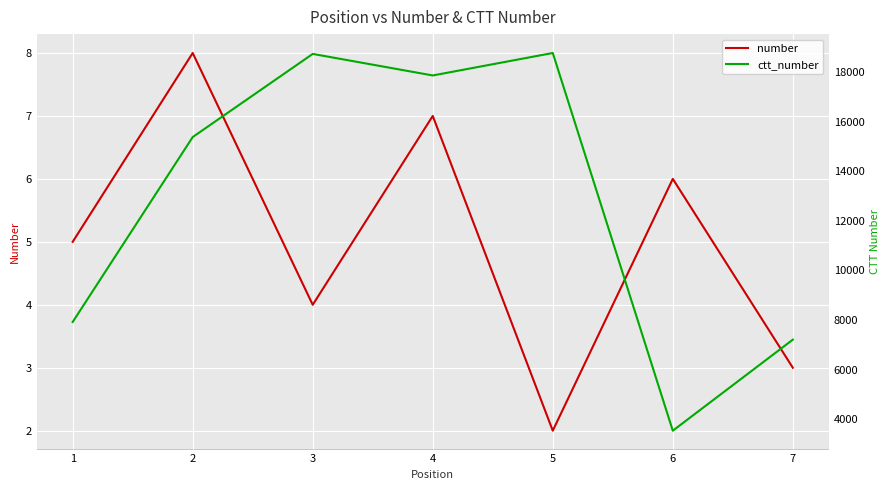

What is the difference between the ctt_number values at 6 and 3?

15179